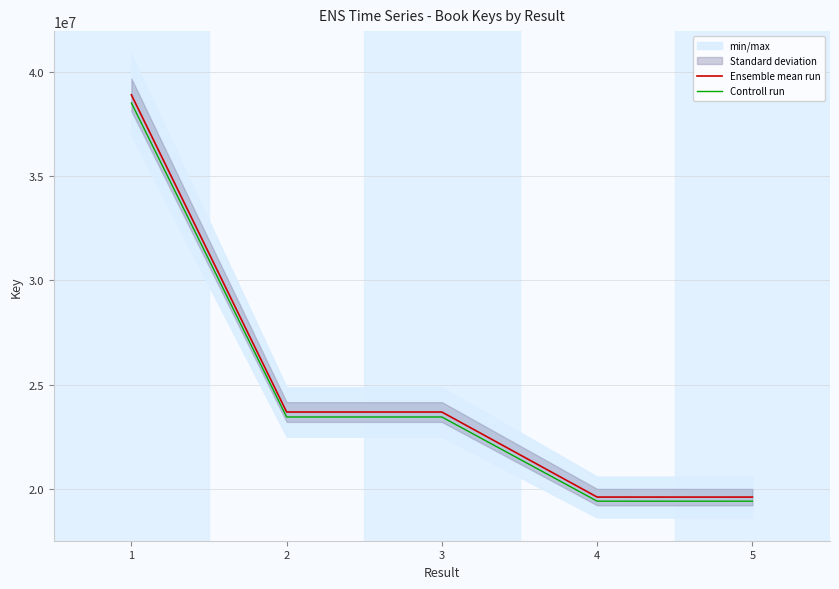

The Ensemble mean run series shows 38894308.0 at 1. True or false?

True